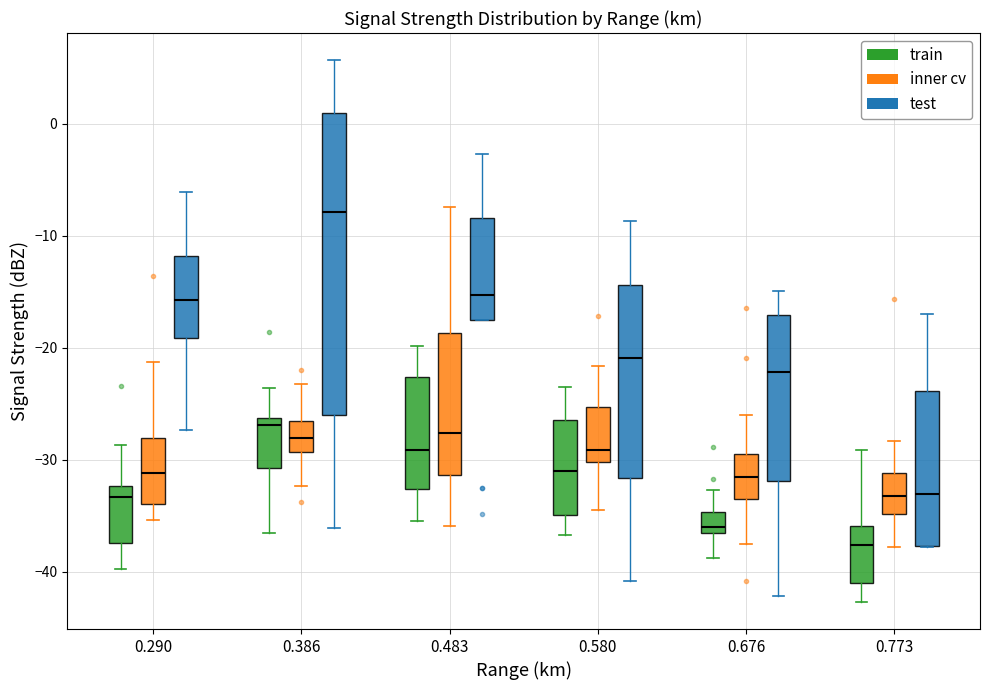

Reading left to right, transcribe this box plot: for each box, give where its median line is, the range the box spans, and where its two whiskers end, as read against the y-axis. The values are not printed on the chart, so give them approximately, as read against the axis.

0.290 (train): median -33, box -37 to -32, whiskers -40 to -29
0.290 (inner cv): median -31, box -34 to -28, whiskers -35 to -21
0.290 (test): median -16, box -19 to -12, whiskers -27 to -6
0.386 (train): median -27, box -31 to -26, whiskers -36 to -24
0.386 (inner cv): median -28, box -29 to -27, whiskers -32 to -23
0.386 (test): median -8, box -26 to 1, whiskers -36 to 6
0.483 (train): median -29, box -33 to -23, whiskers -35 to -20
0.483 (inner cv): median -28, box -31 to -19, whiskers -36 to -7
0.483 (test): median -15, box -17 to -8, whiskers -17 to -3
0.580 (train): median -31, box -35 to -26, whiskers -37 to -23
0.580 (inner cv): median -29, box -30 to -25, whiskers -34 to -22
0.580 (test): median -21, box -32 to -14, whiskers -41 to -9
0.676 (train): median -36 (just above the box's lower edge), box -36 to -35, whiskers -39 to -33
0.676 (inner cv): median -32, box -33 to -30, whiskers -37 to -26
0.676 (test): median -22, box -32 to -17, whiskers -42 to -15
0.773 (train): median -38, box -41 to -36, whiskers -43 to -29
0.773 (inner cv): median -33, box -35 to -31, whiskers -38 to -28
0.773 (test): median -33, box -38 to -24, whiskers -38 to -17